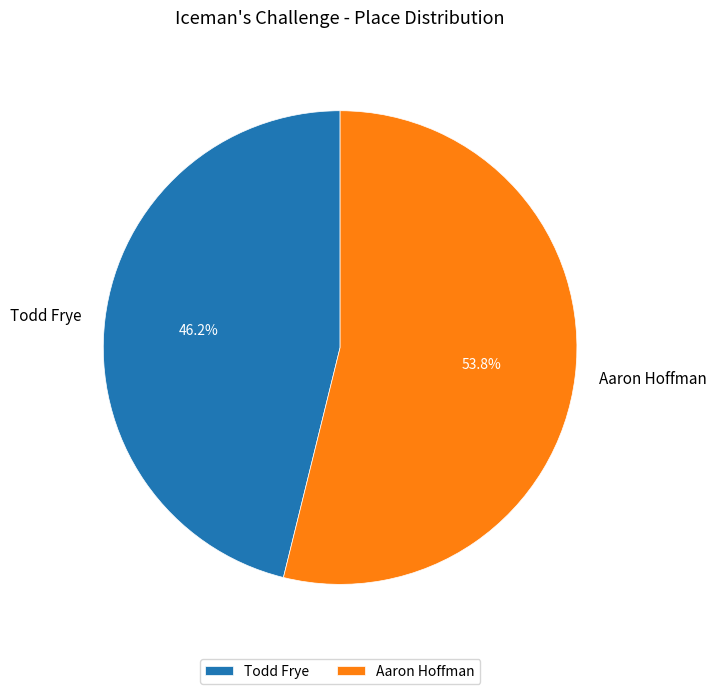

To the nearest percent, what is the combined percentage of Aaron Hoffman and Todd Frye?

100%